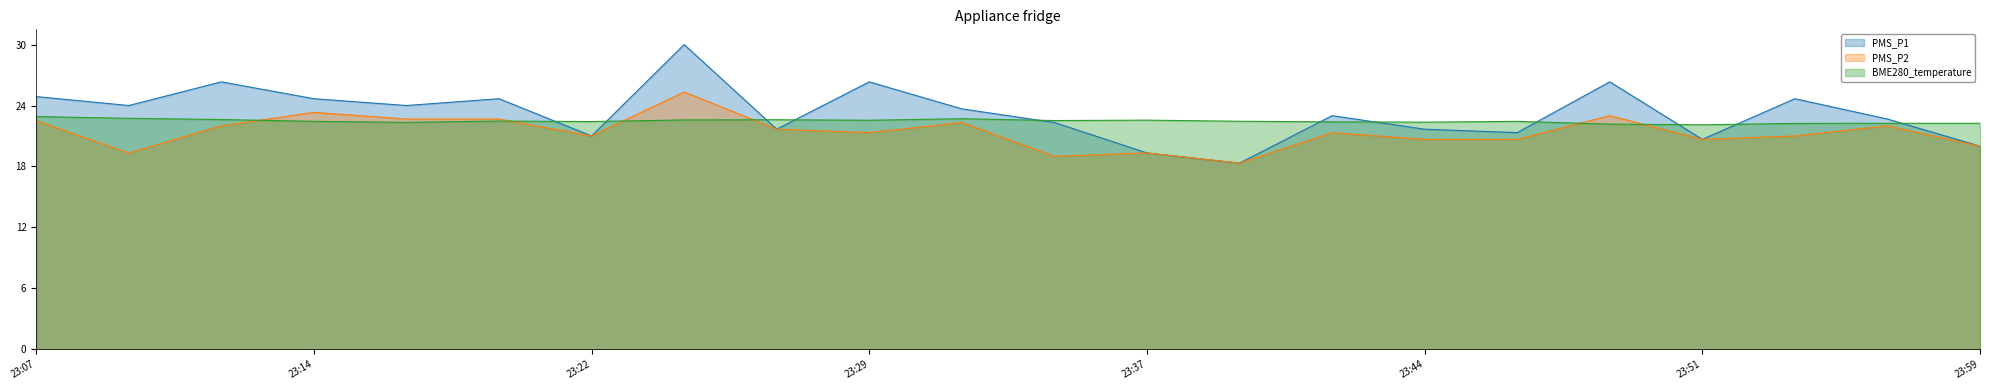

Rank the series at 23:32 from lowest to highest value.

PMS_P2, BME280_temperature, PMS_P1